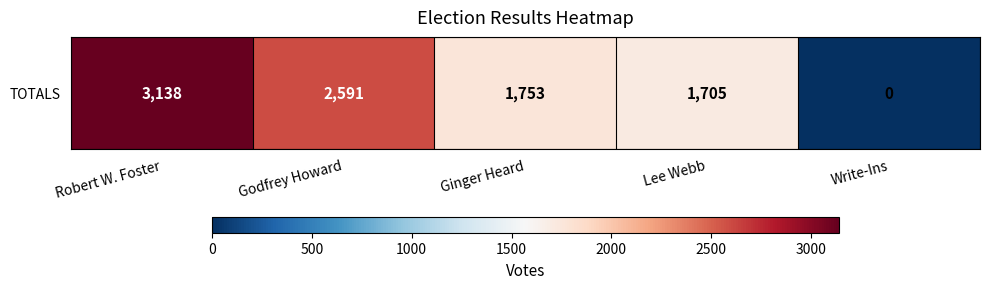

Where does the data first go above 1753?

Robert W. Foster